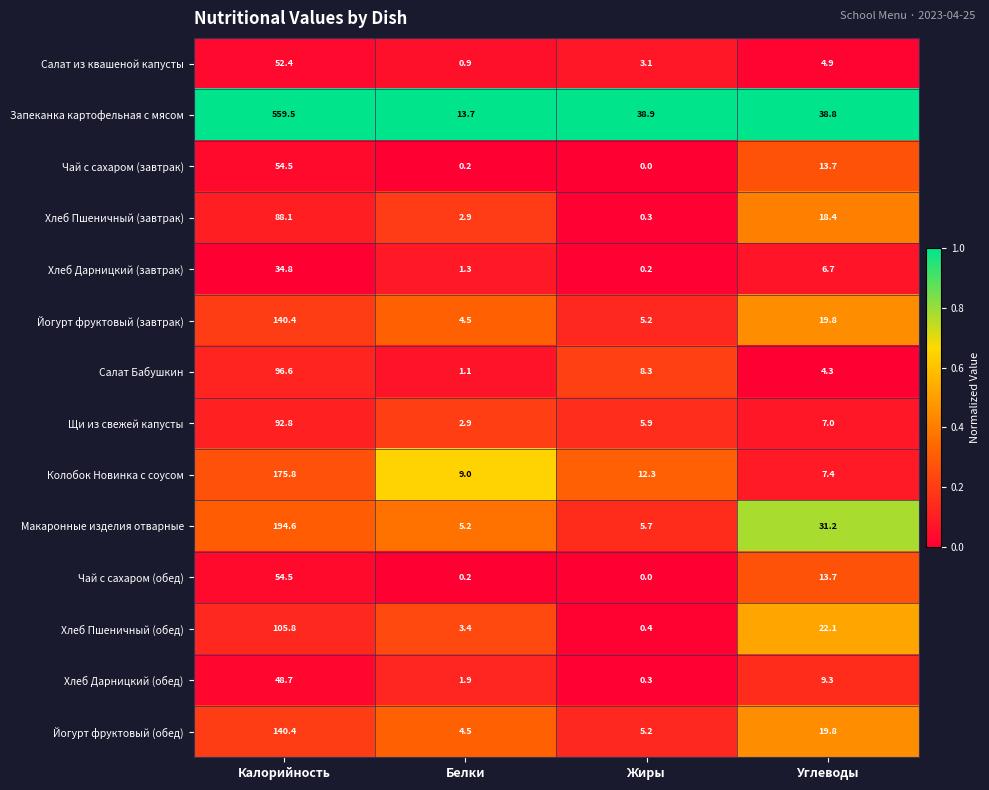

Rank the categories by Йогурт фруктовый (обед) value from lowest to highest.

Белки, Жиры, Углеводы, Калорийность